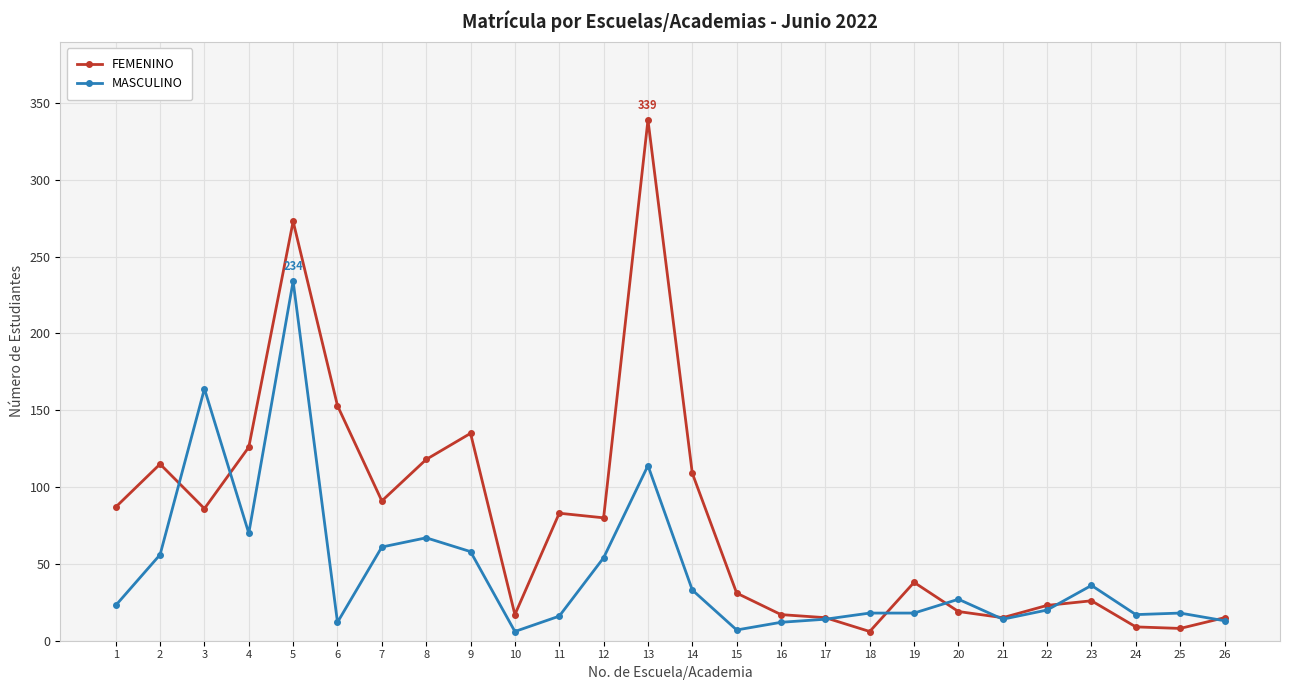

Which series has the widest spread of values?

FEMENINO